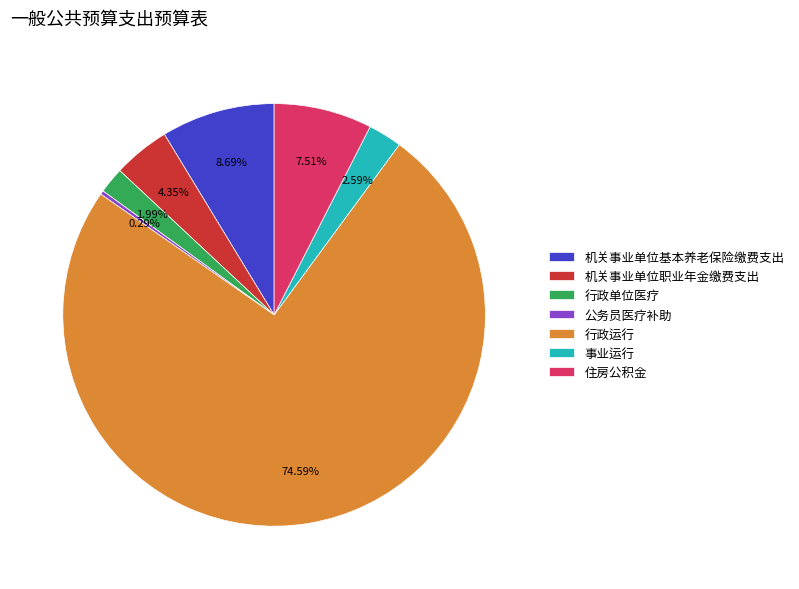

How many slices are in this pie chart?

7